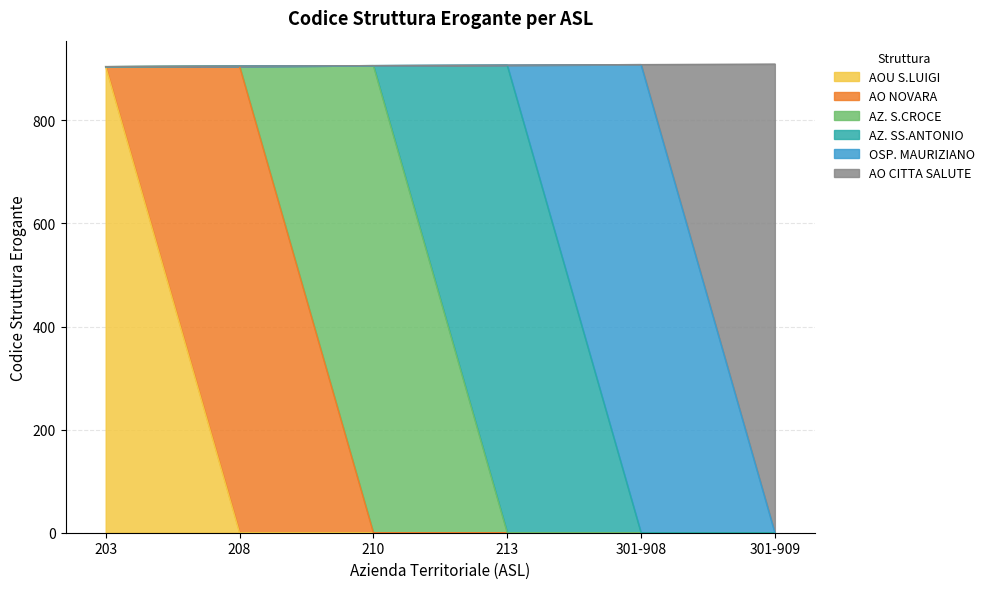

What is the change in value from 210 to 213?

+1